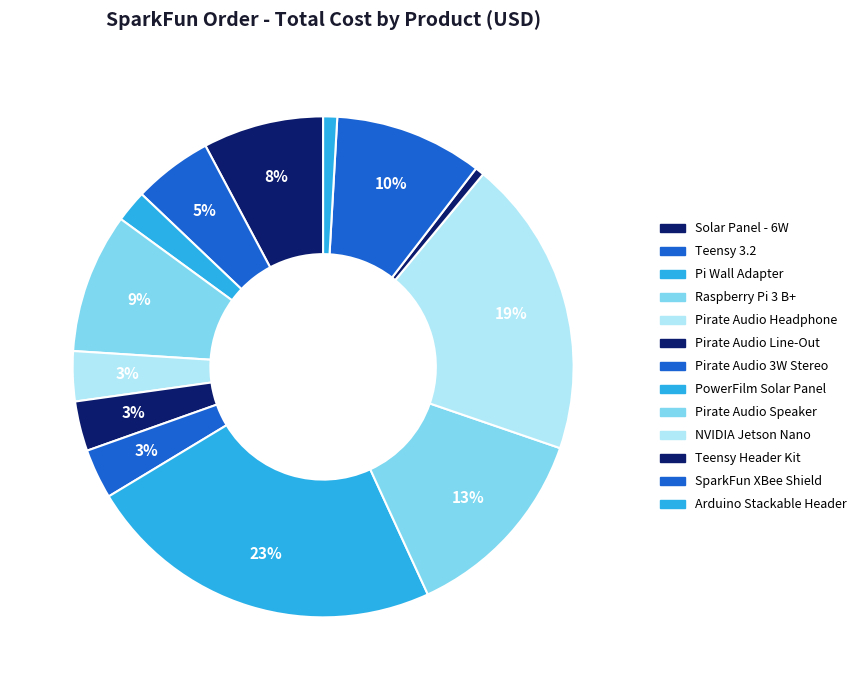

What percentage is the PowerFilm Solar Panel slice, to the nearest percent?

23%